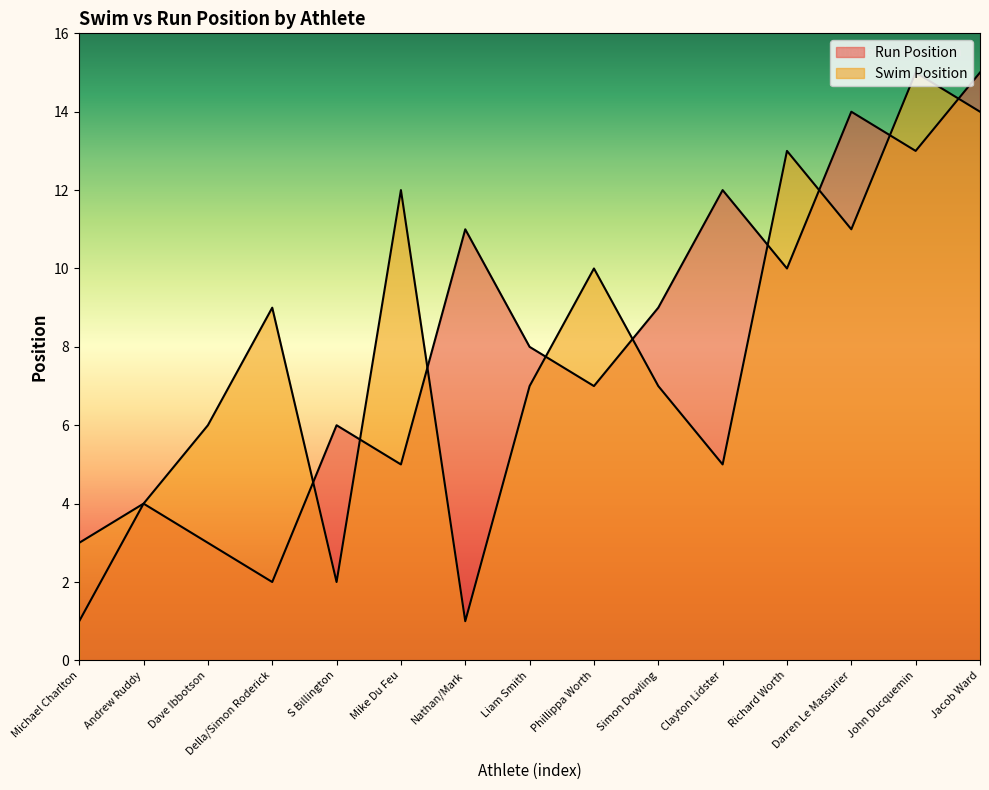

Does the chart display data point markers on the line(s)?

No